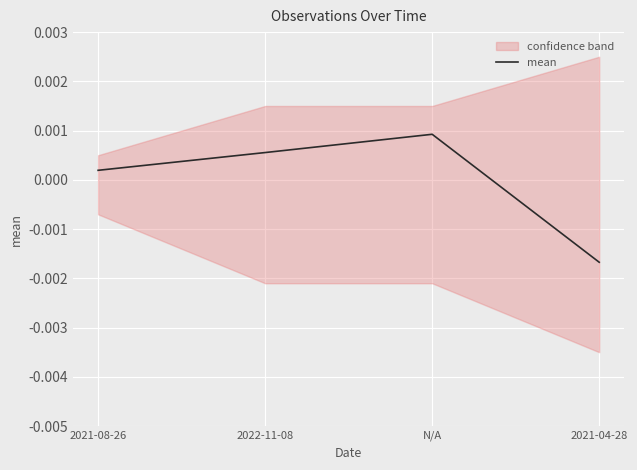

Is this an area chart (filled region under the line)?

No